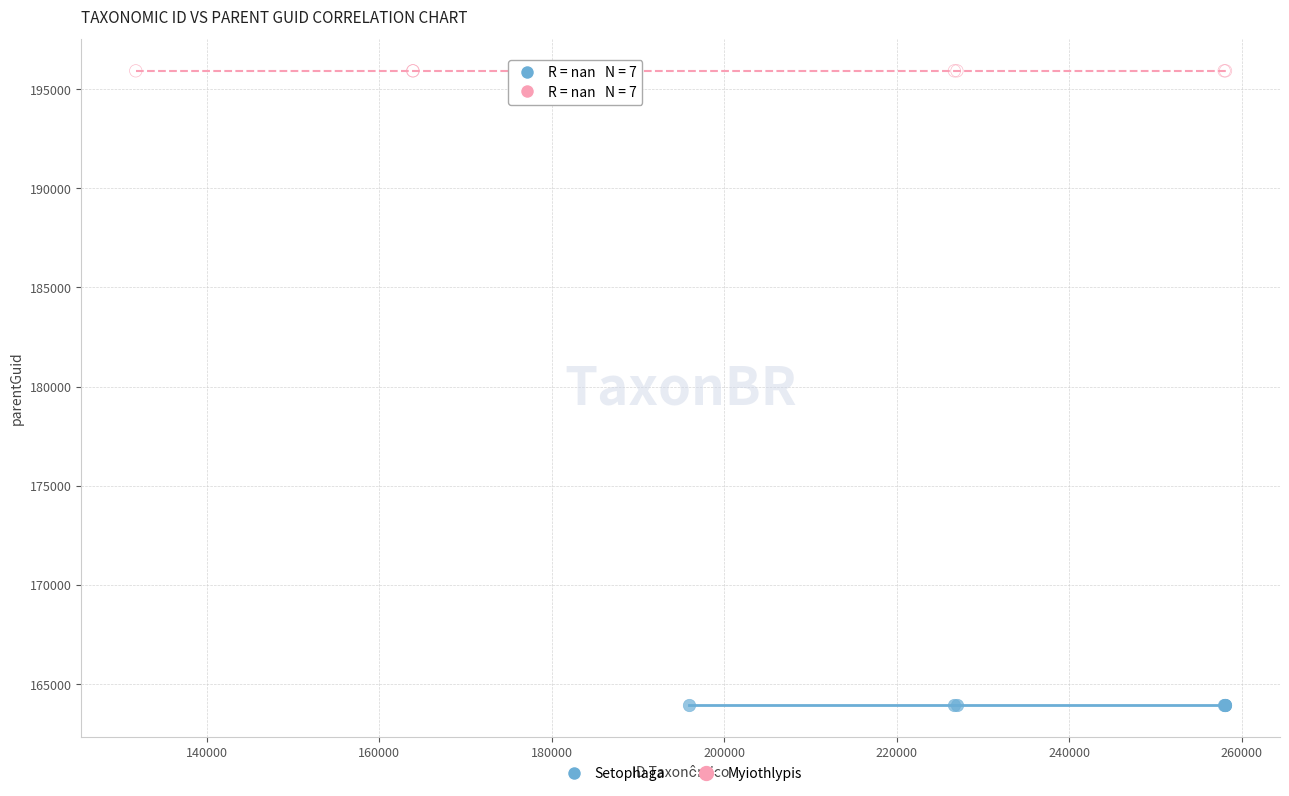

What are all the series names shown in the legend?

Setophaga, Myiothlypis